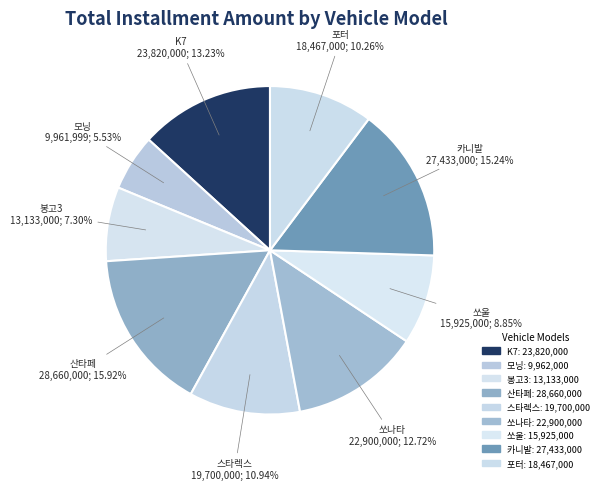

The 산타페 slice represents 30% of the pie. True or false?

False